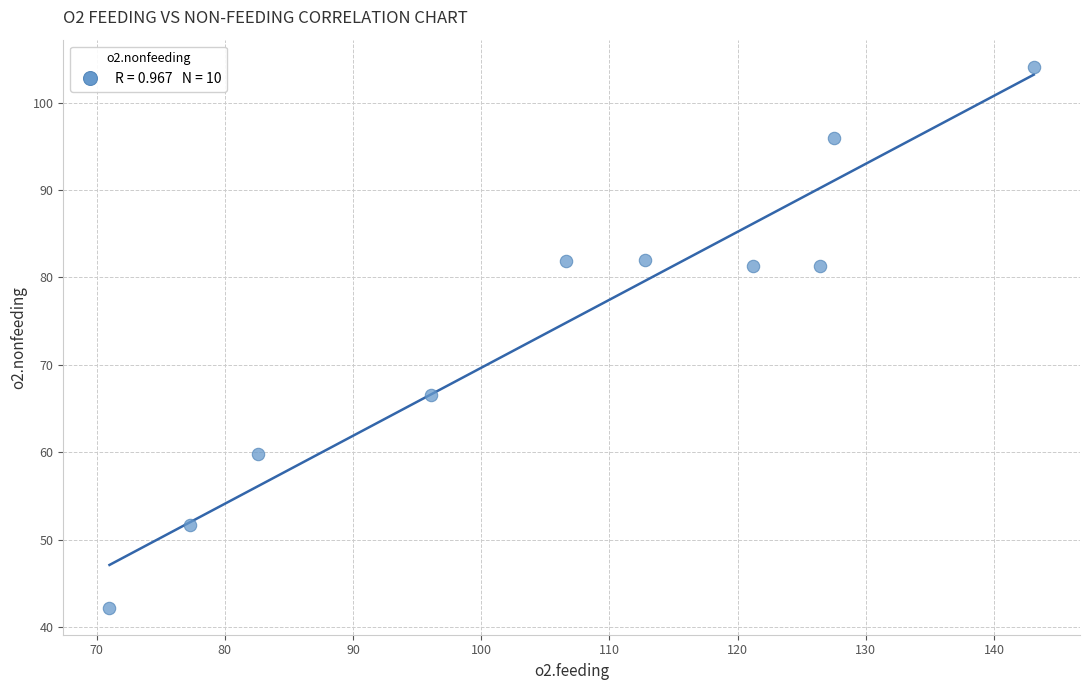

What Y value in the scatter plot is closest to 73?

66.5